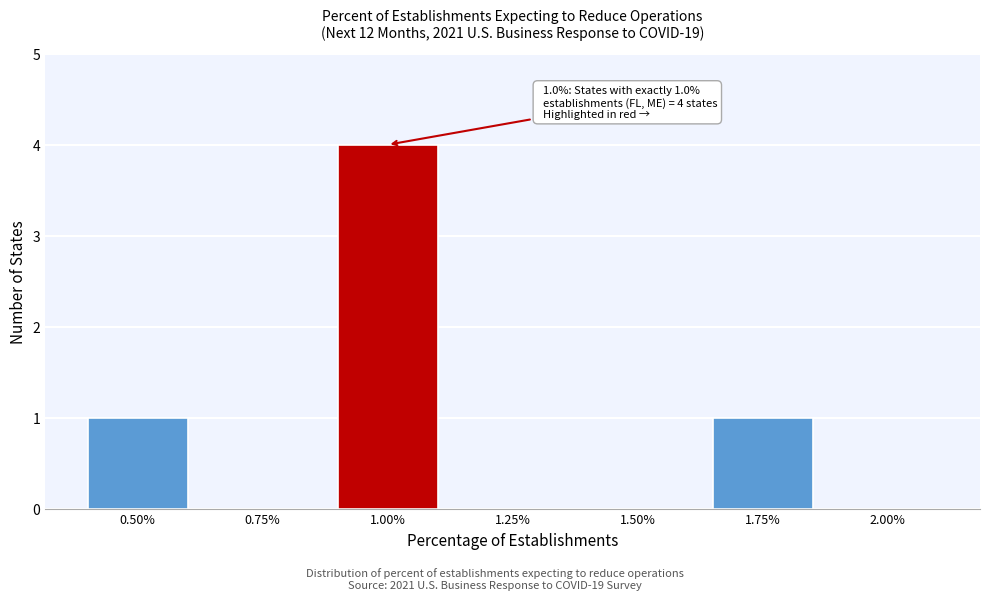

Reading right to left, extract all data points from this chart.

2.00%=0	1.75%=1	1.50%=0	1.25%=0	1.00%=4	0.75%=0	0.50%=1